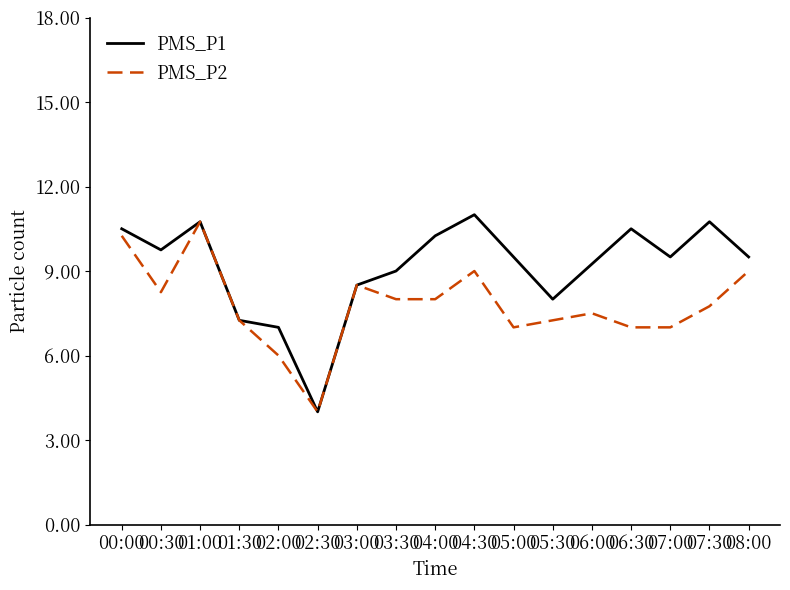

What position from the right is 05:00?

7